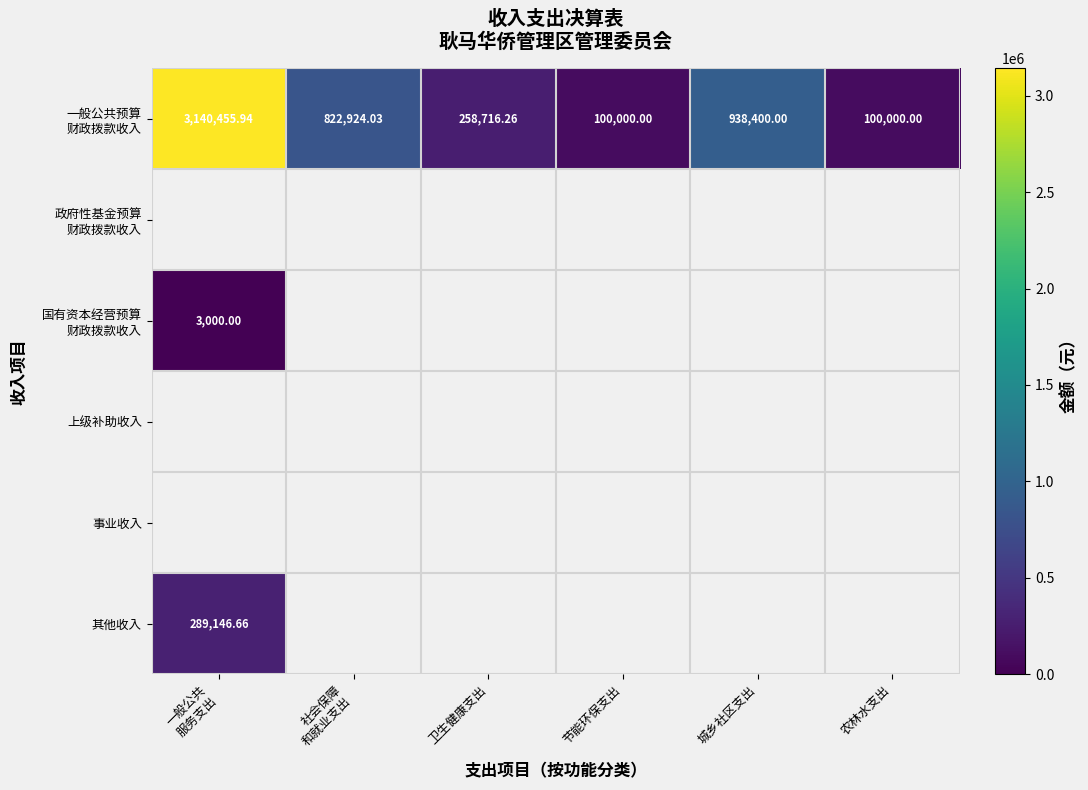

Rank the categories by 事业收入 value from lowest to highest.

一般公共 服务支出, 社会保障 和就业支出, 卫生健康支出, 节能环保支出, 城乡社区支出, 农林水支出